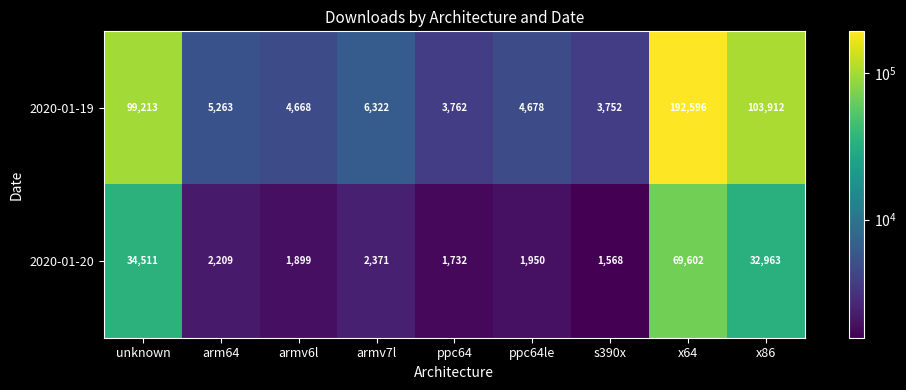

The value of 2020-01-19 at ppc64le is 4678. True or false?

True